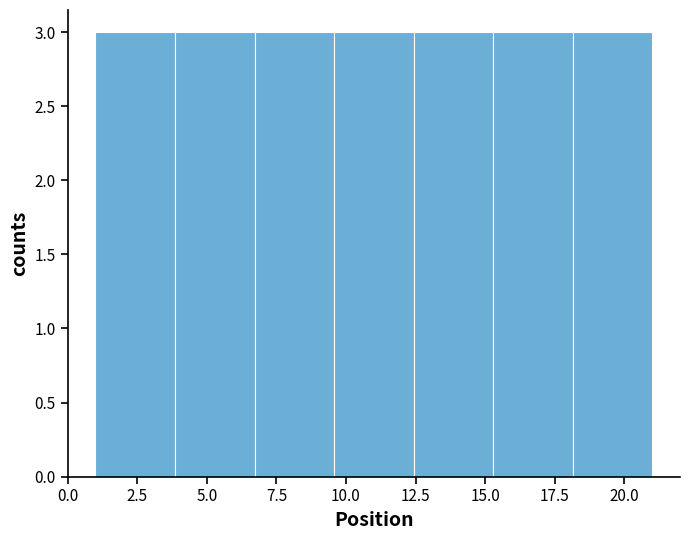

Reading left to right, transcribe this chart: for each bar, give the range it covers on the x-axis and its height. Neither the bar edges nor the heights are printed on the chart, so give them approximately, as read against the axes.

1.0 to 4.0: 3
4.0 to 6.5: 3
6.5 to 9.5: 3
9.5 to 12.5: 3
12.5 to 15.5: 3
15.5 to 18.0: 3
18.0 to 21.0: 3